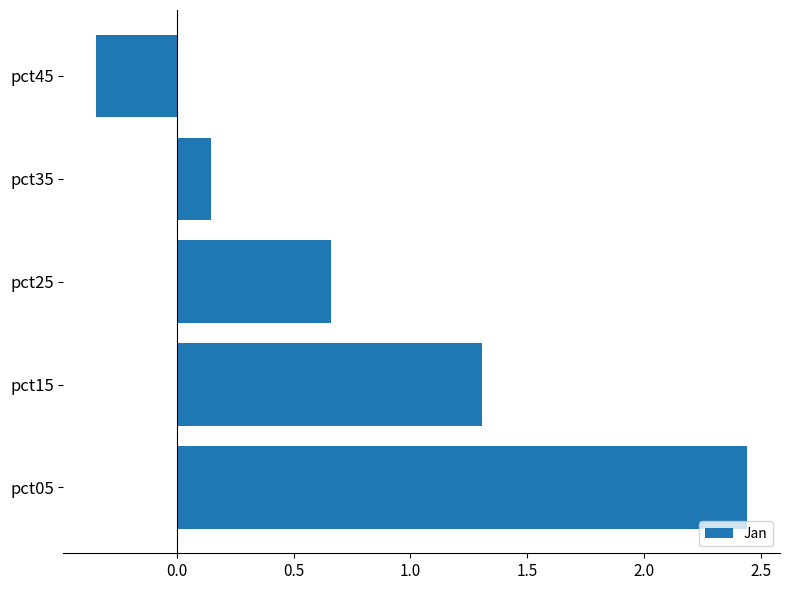

What is the change in value from pct05 to pct15?

-1.1